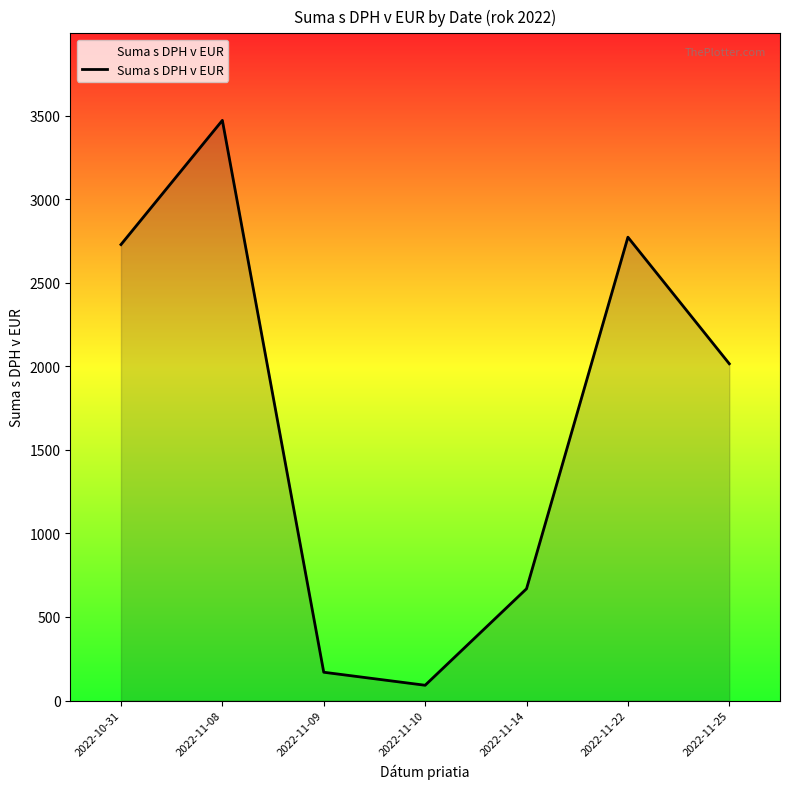

Does the chart have visible grid lines?

No